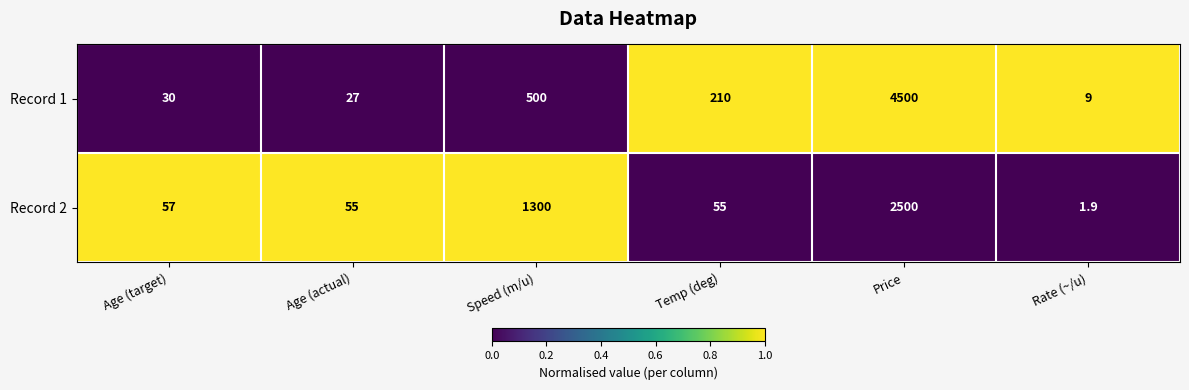

The value of Record 1 at Temp (deg) is 210.0. True or false?

True